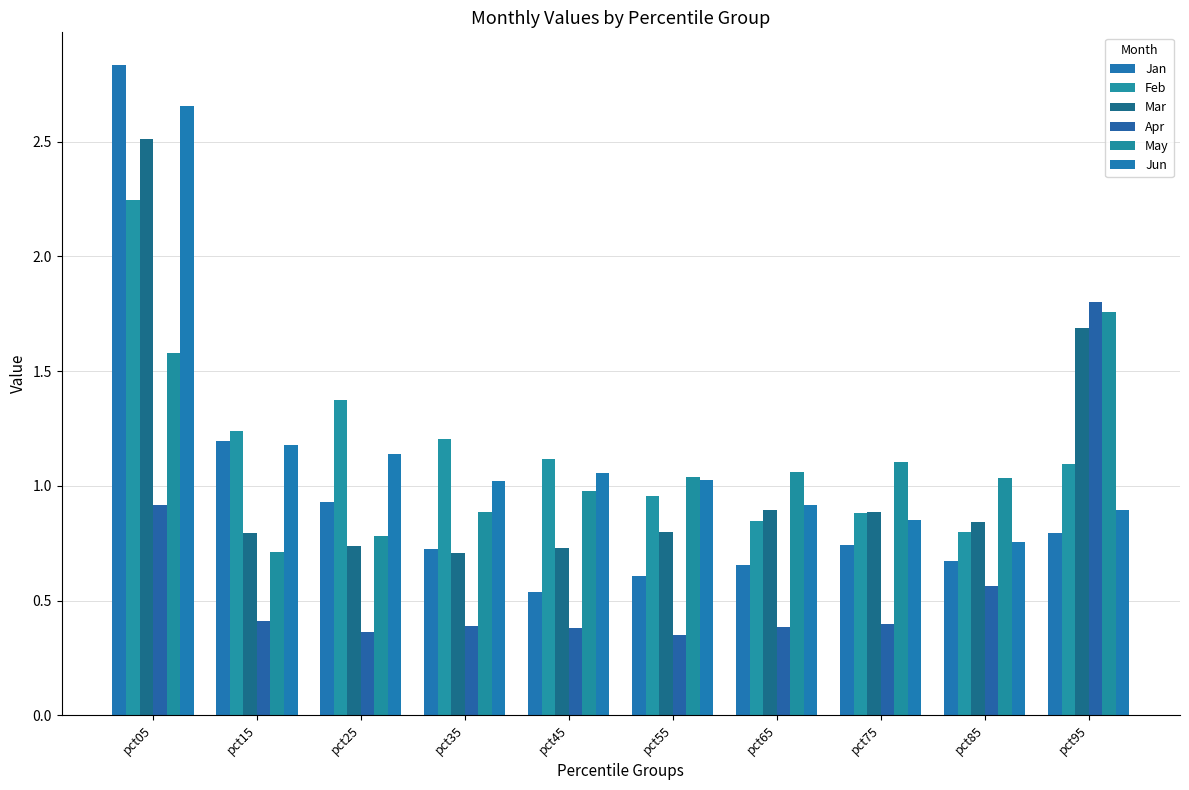

At which label does Apr reach its peak?

pct95